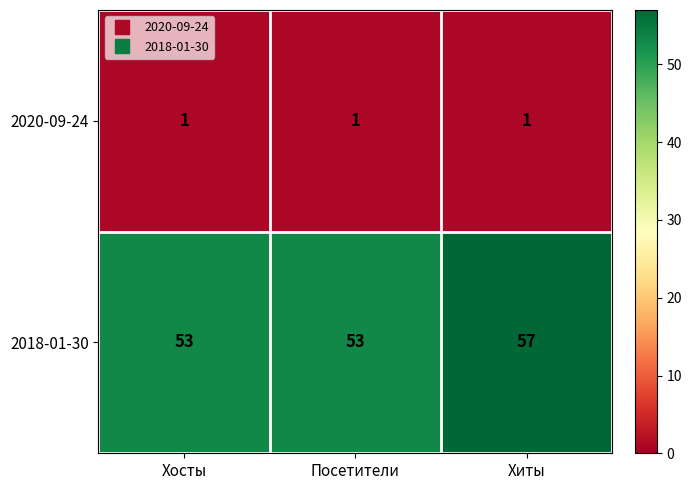

What is the greatest value displayed?

57